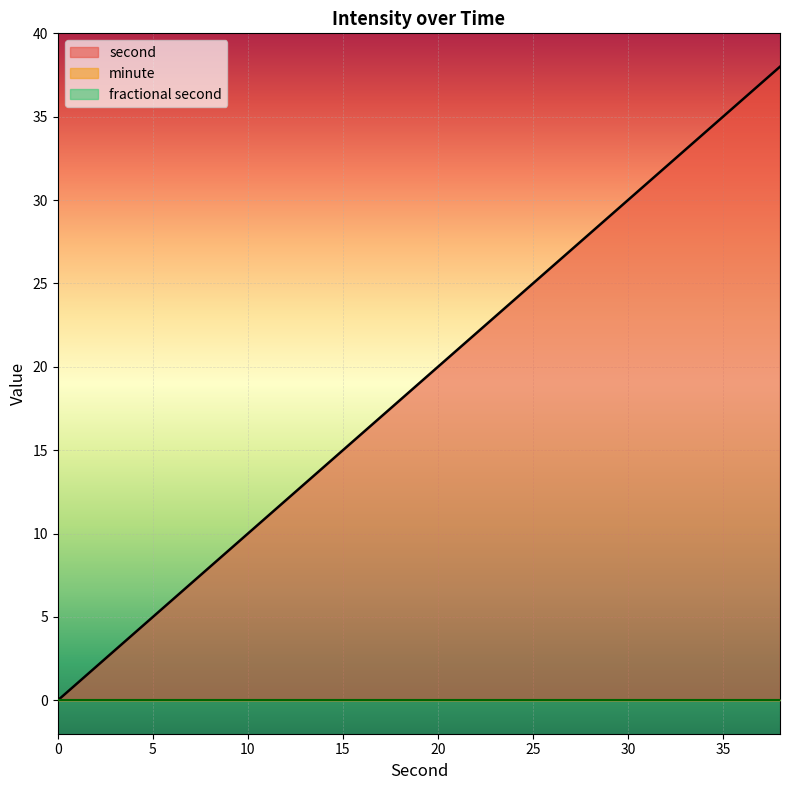

True or false: fractional second and second cross at least once.

False